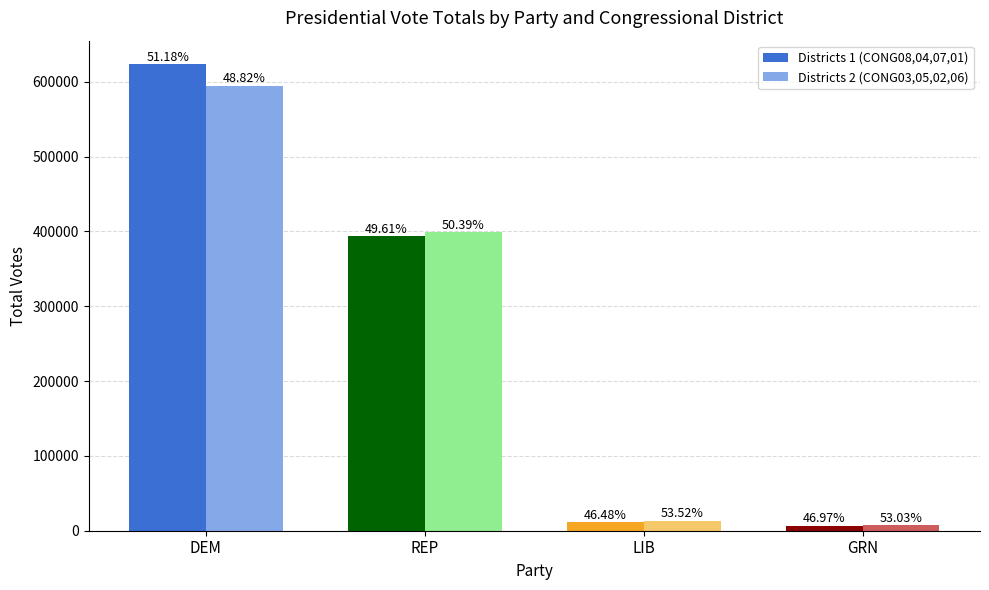

At which category is the sum across all series the highest?

DEM